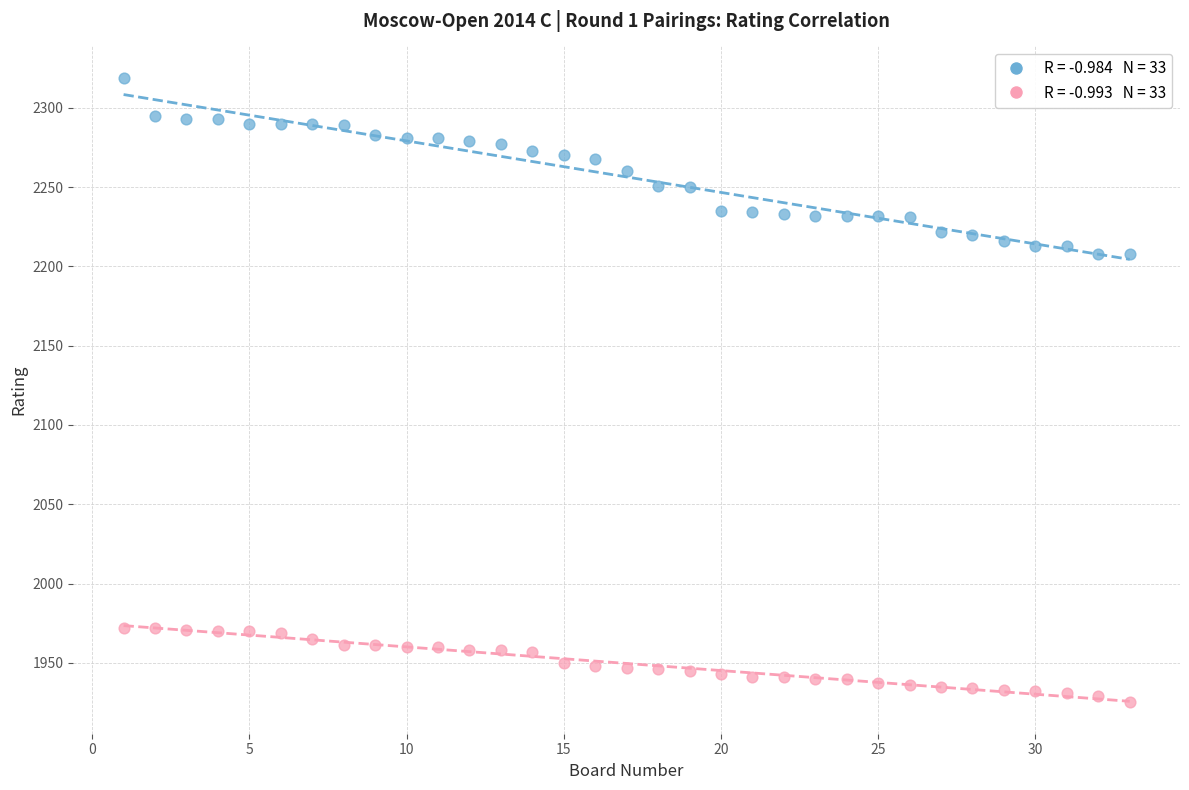

Across all data points, what is the range of X values (max minus min)?

32